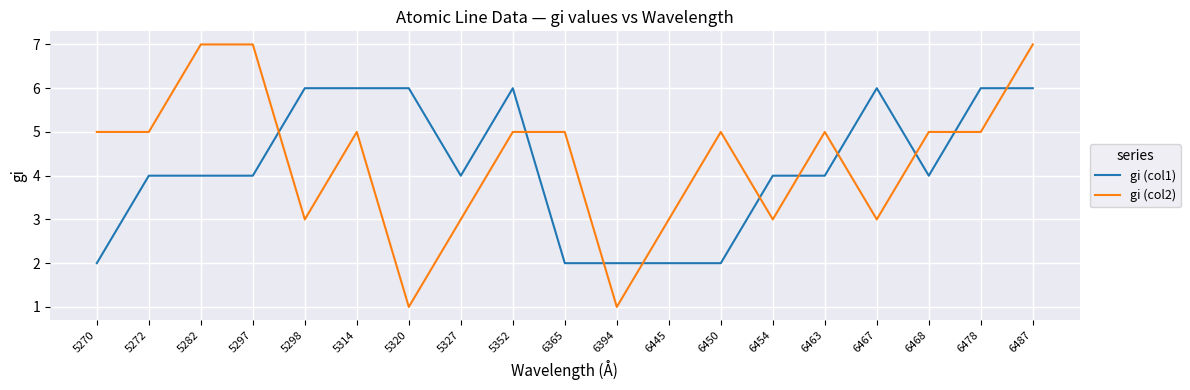

What is the difference between the second highest and minimum values in the gi (col2) series?

6